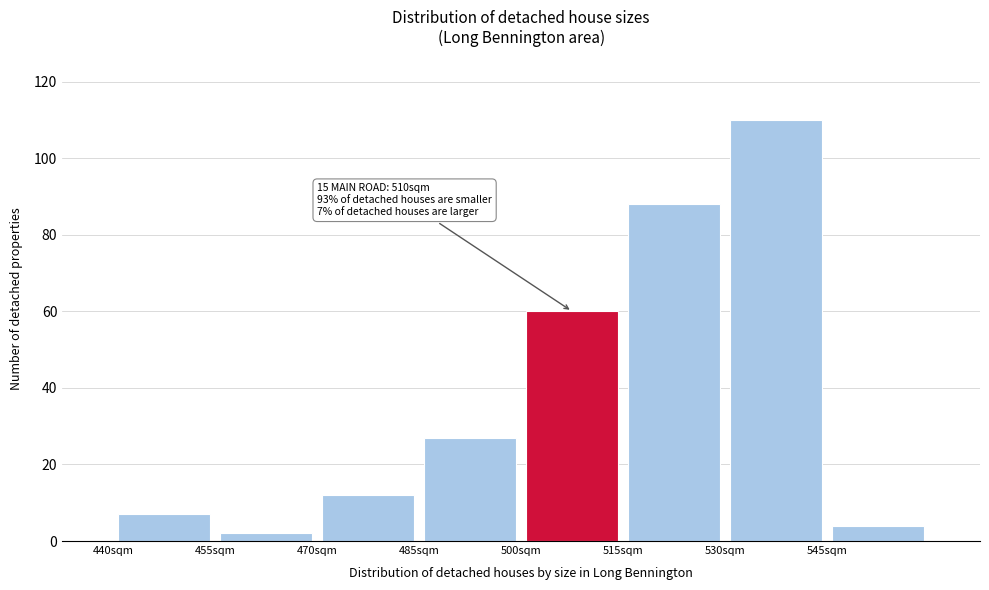

Over which range of the x-axis is the bar tallest?

530 to 545